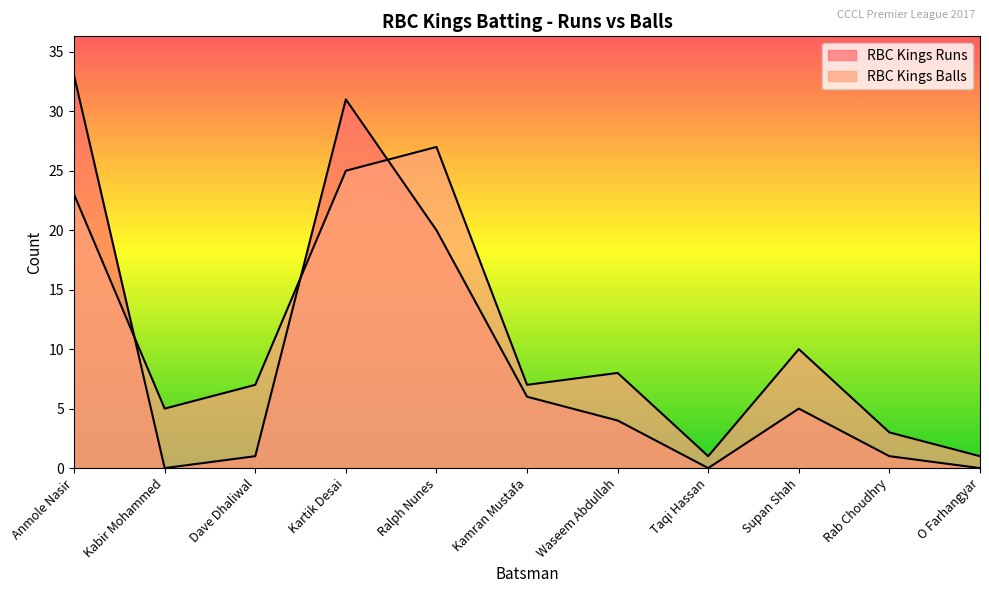

How many data points in RBC Kings Balls are above 7?

5